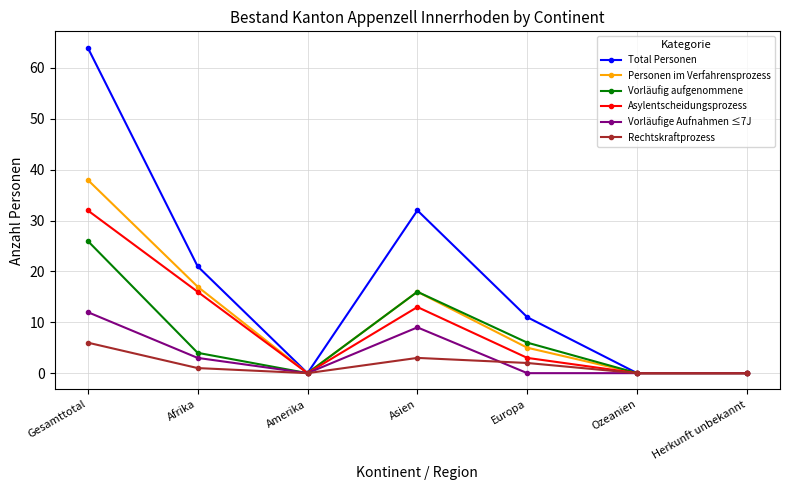

The Vorläufig aufgenommene series shows 21 at Asien. True or false?

False